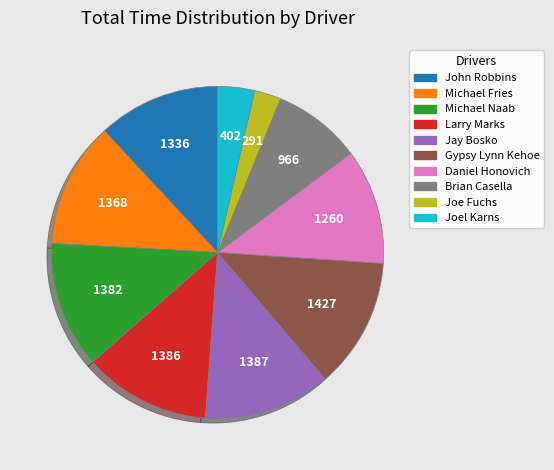

Does Brian Casella represent more than half of the total?

No